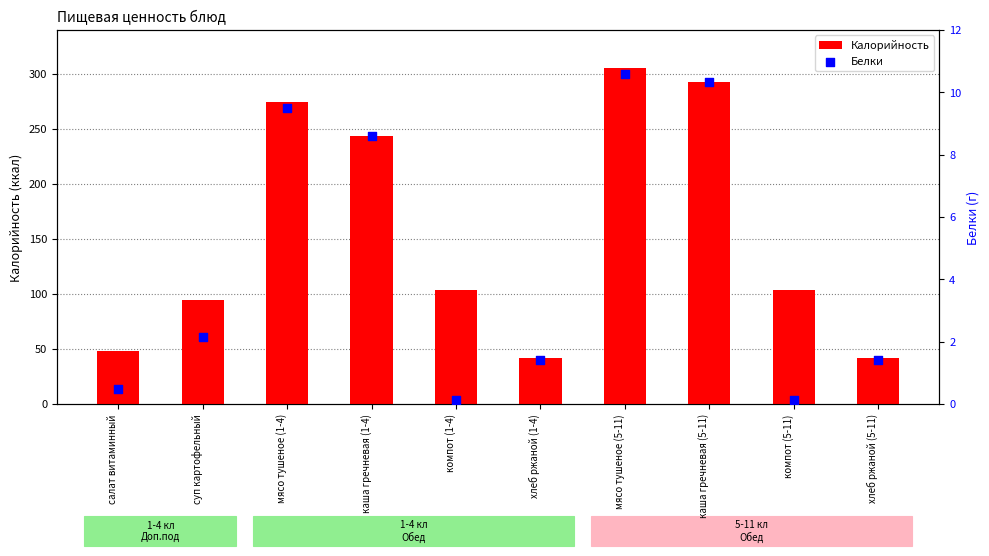

Which series reaches the minimum Y coordinate?

Белки